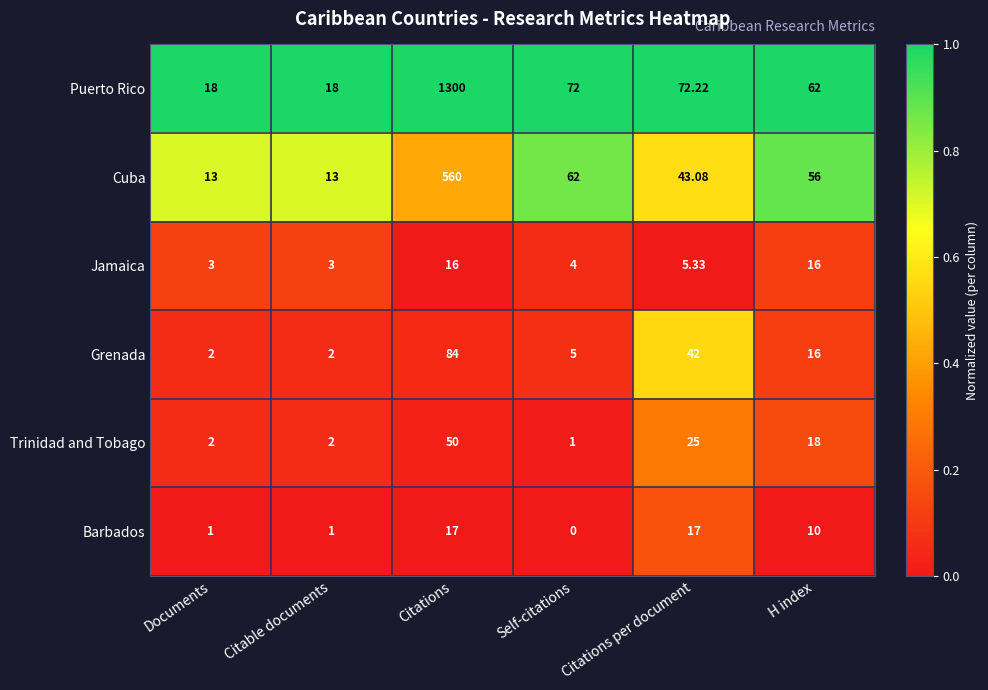

What is the total value across all series at Documents?

39.0